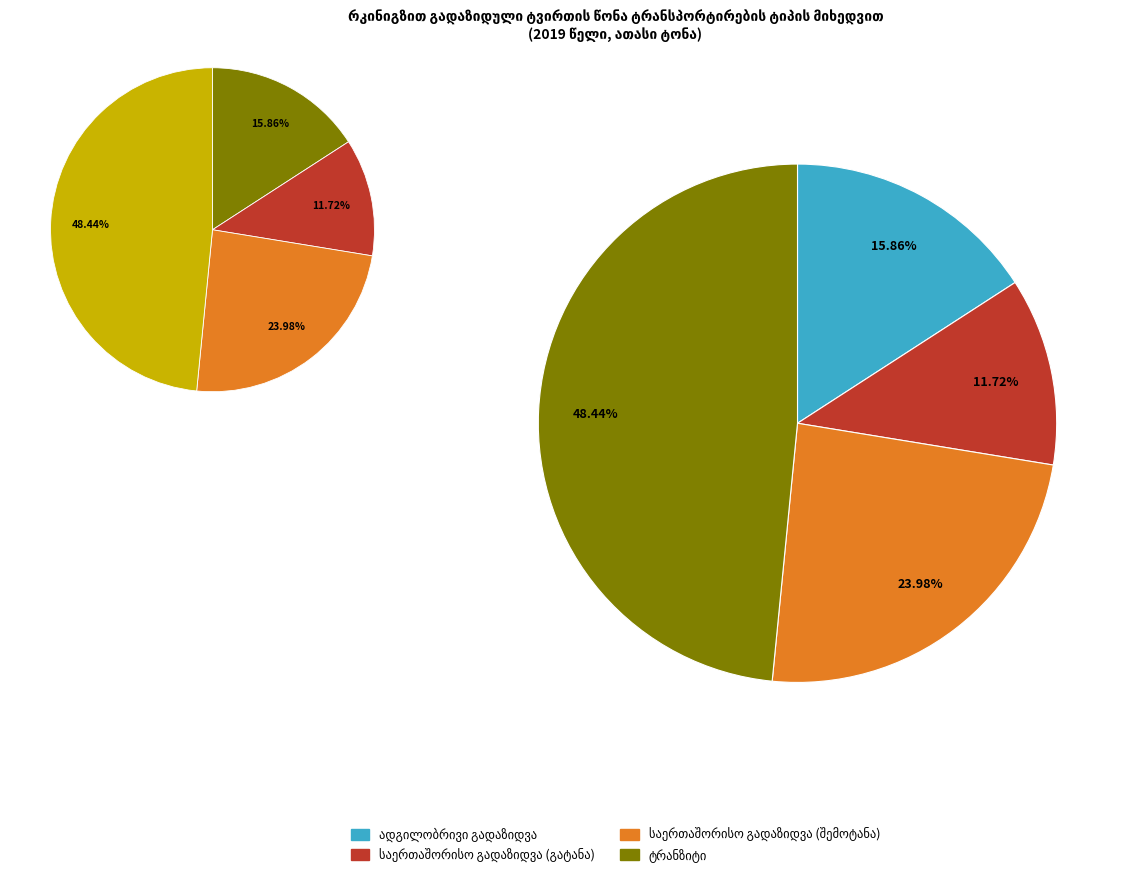

Which category has the biggest portion of the pie?

ტრანზიტი